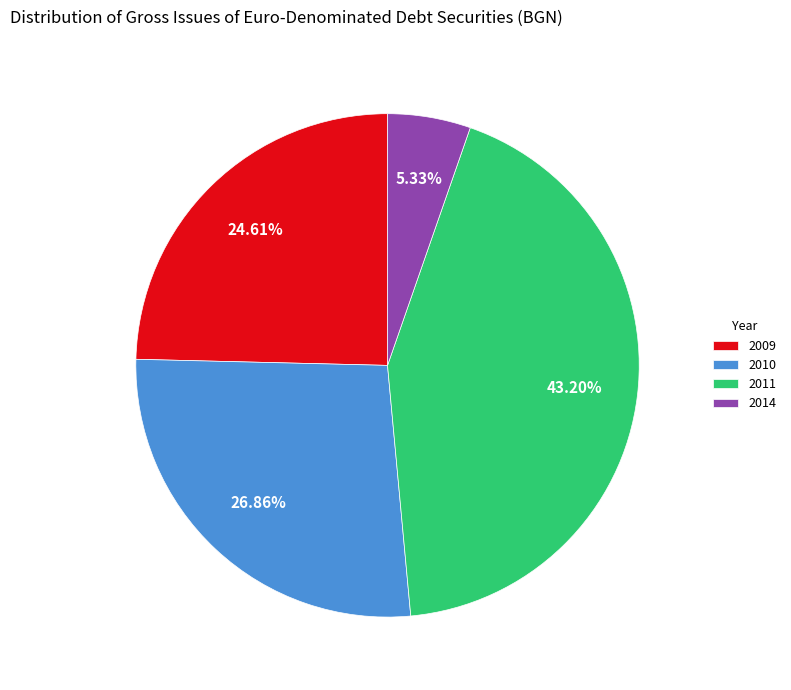

Is there a majority slice in this chart?

No